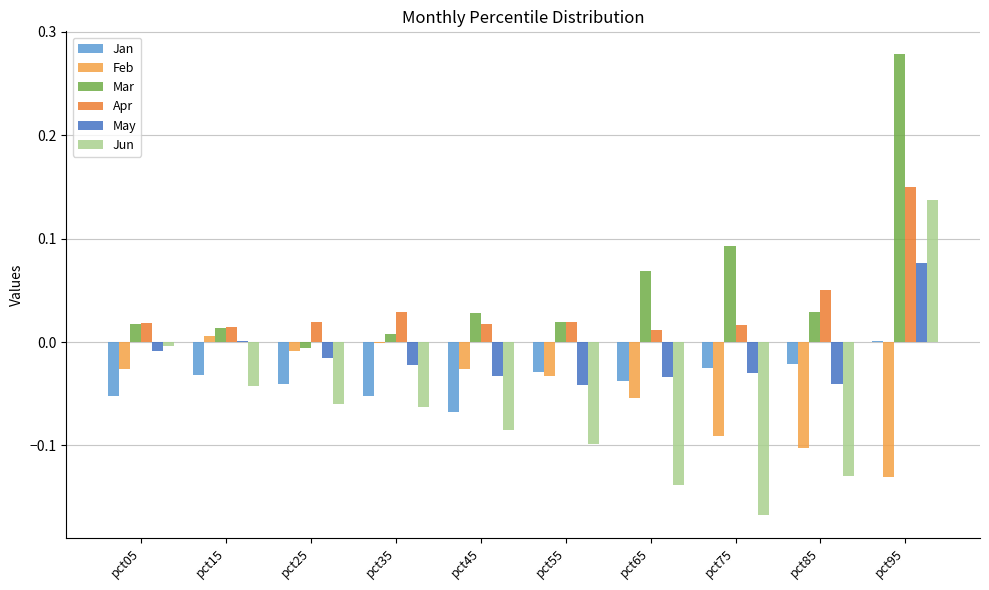

Is the value of Apr at pct05 greater than the value of May at pct45?

Yes